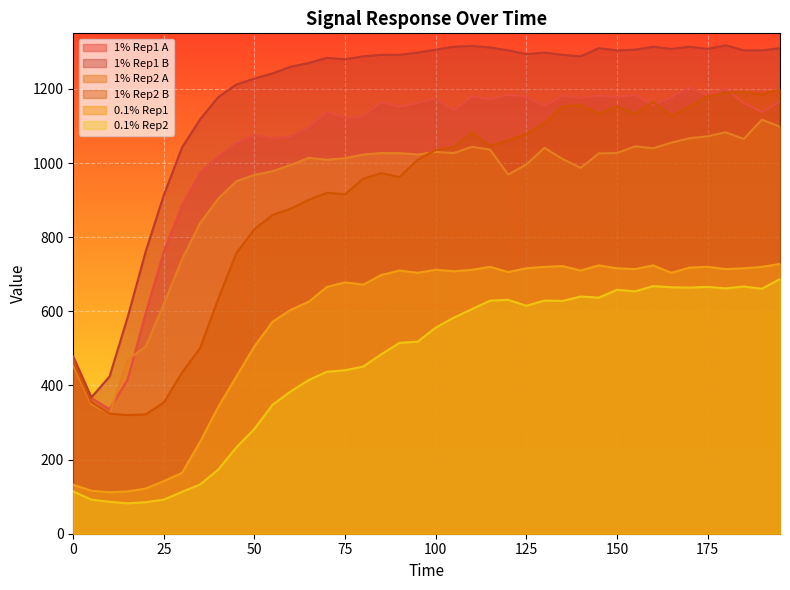

Where does the 1% Rep1 B series first go above 1292?

95